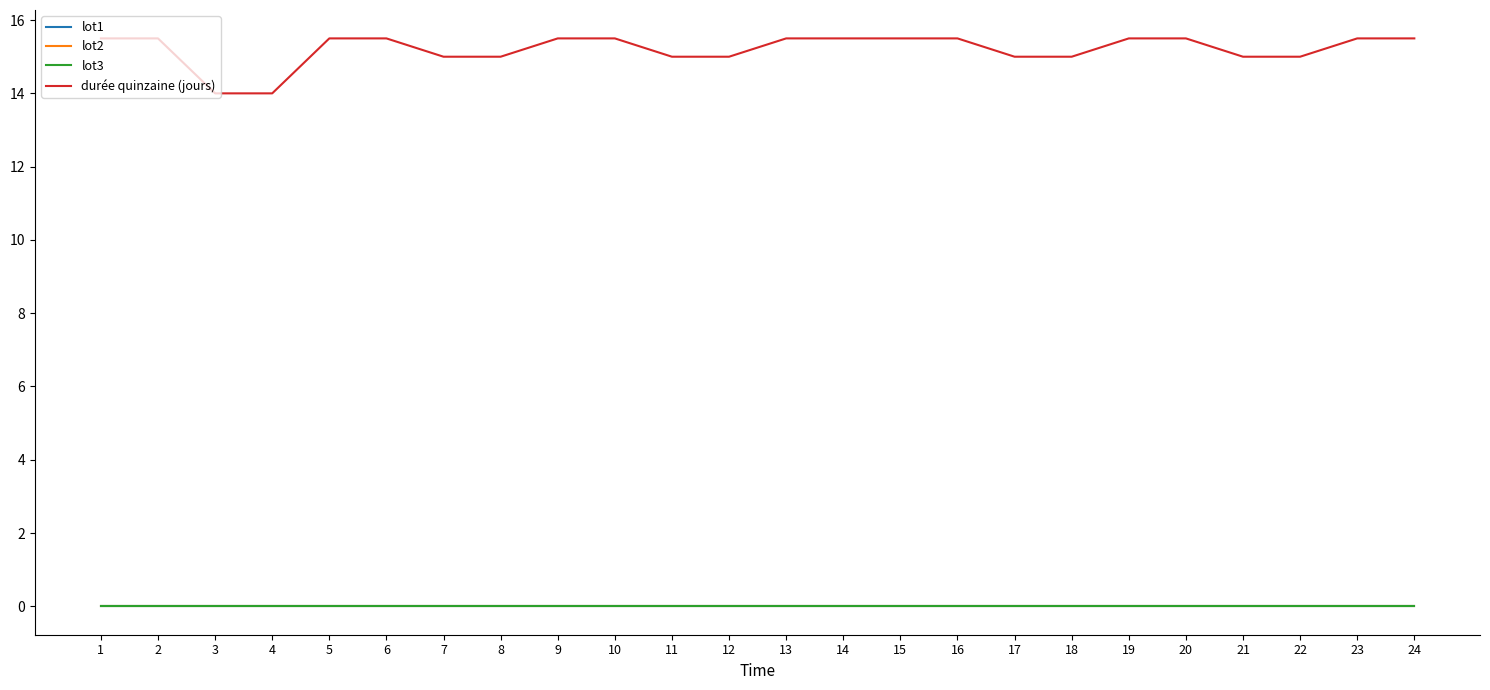

Is this an area chart (filled region under the line)?

No